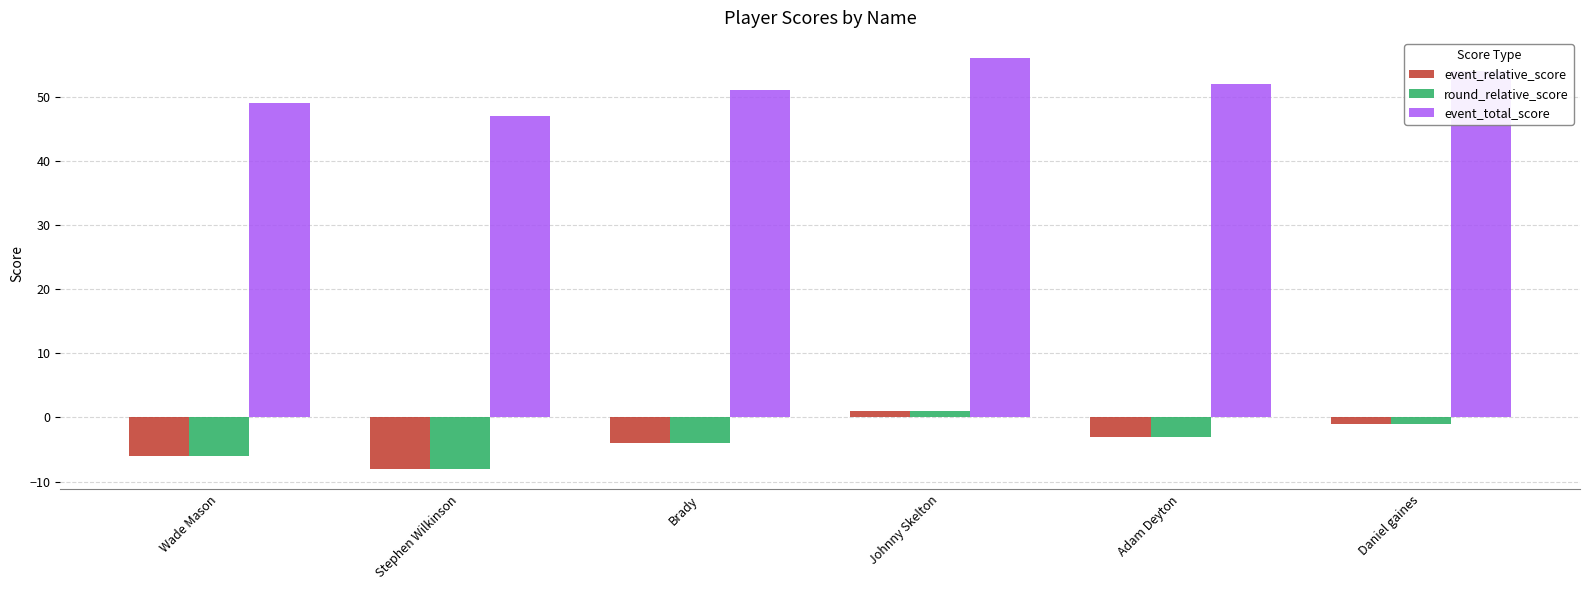

What is the minimum value shown in the chart?

-8